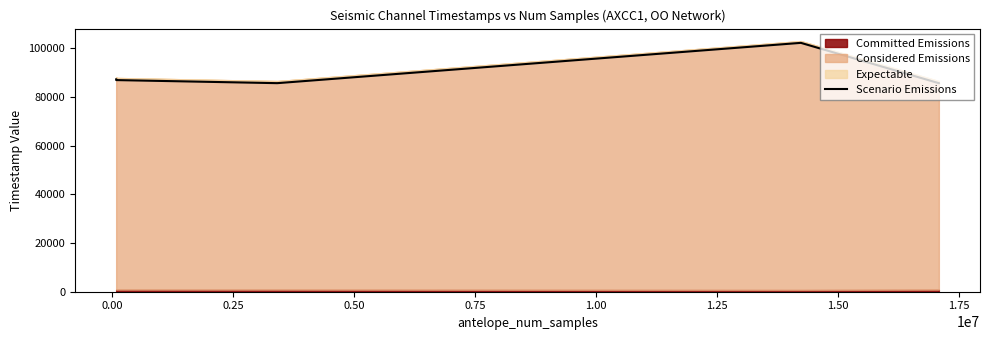

What is the greatest value displayed?

102266.6